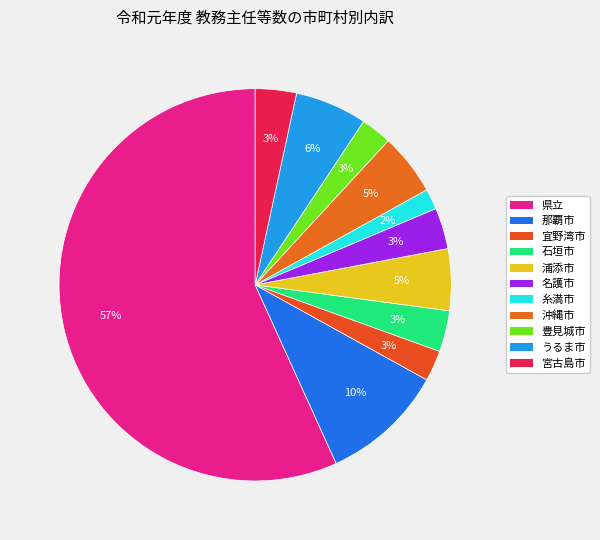

Is it true that 那覇市 is 1% of the pie?

False